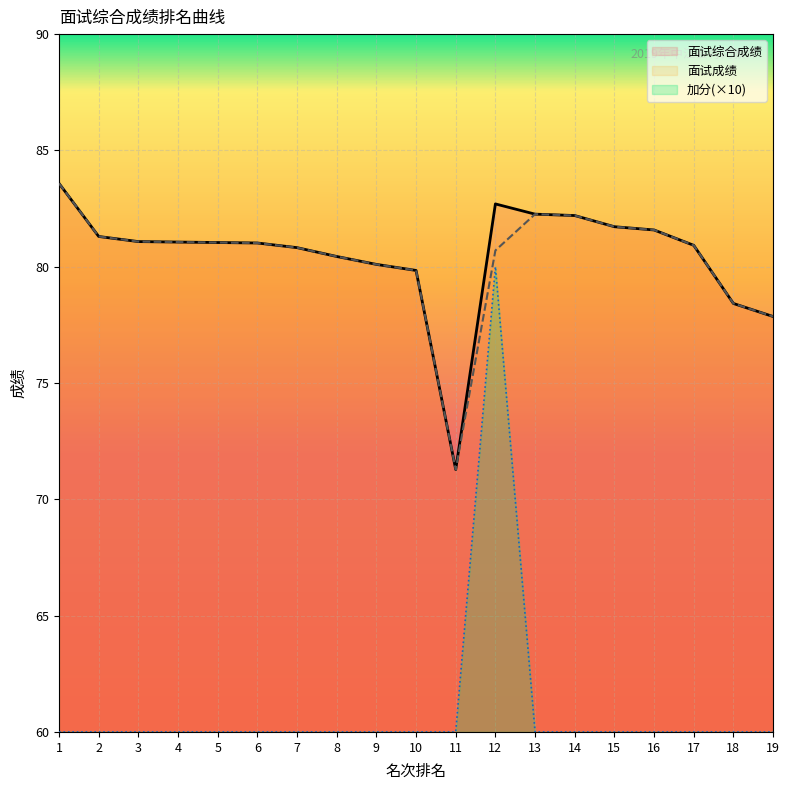

Does the chart display data point markers on the line(s)?

No